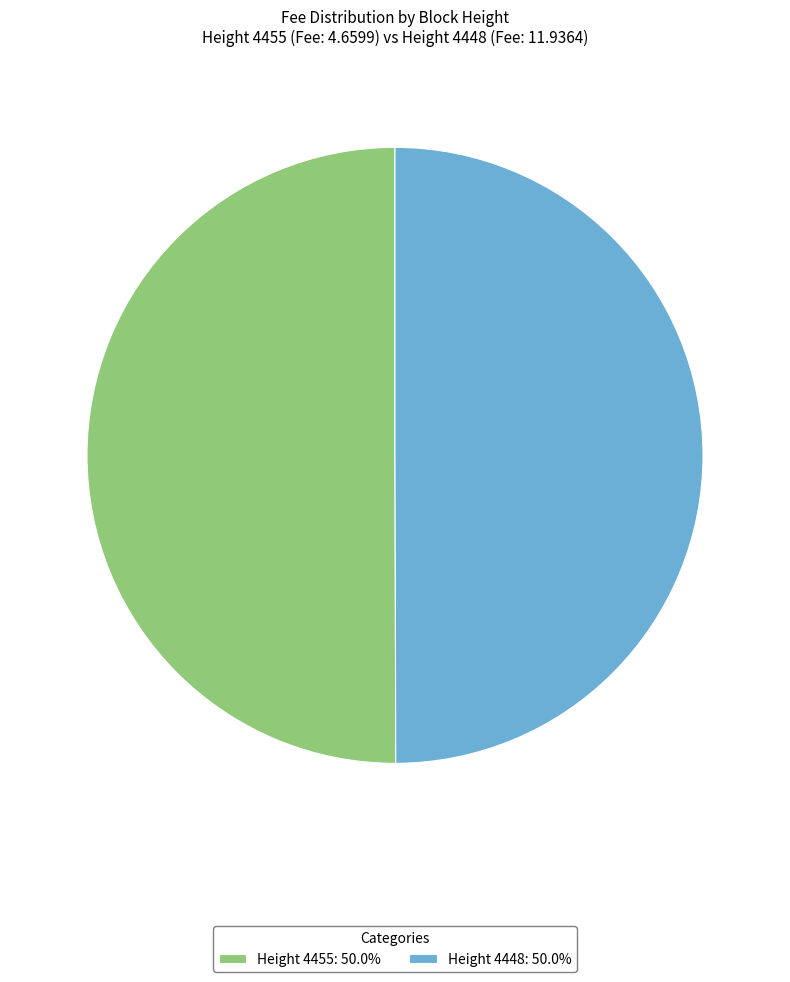

Combined, do Height 4448: 50.0% and Height 4455: 50.0% account for over 50%?

Yes